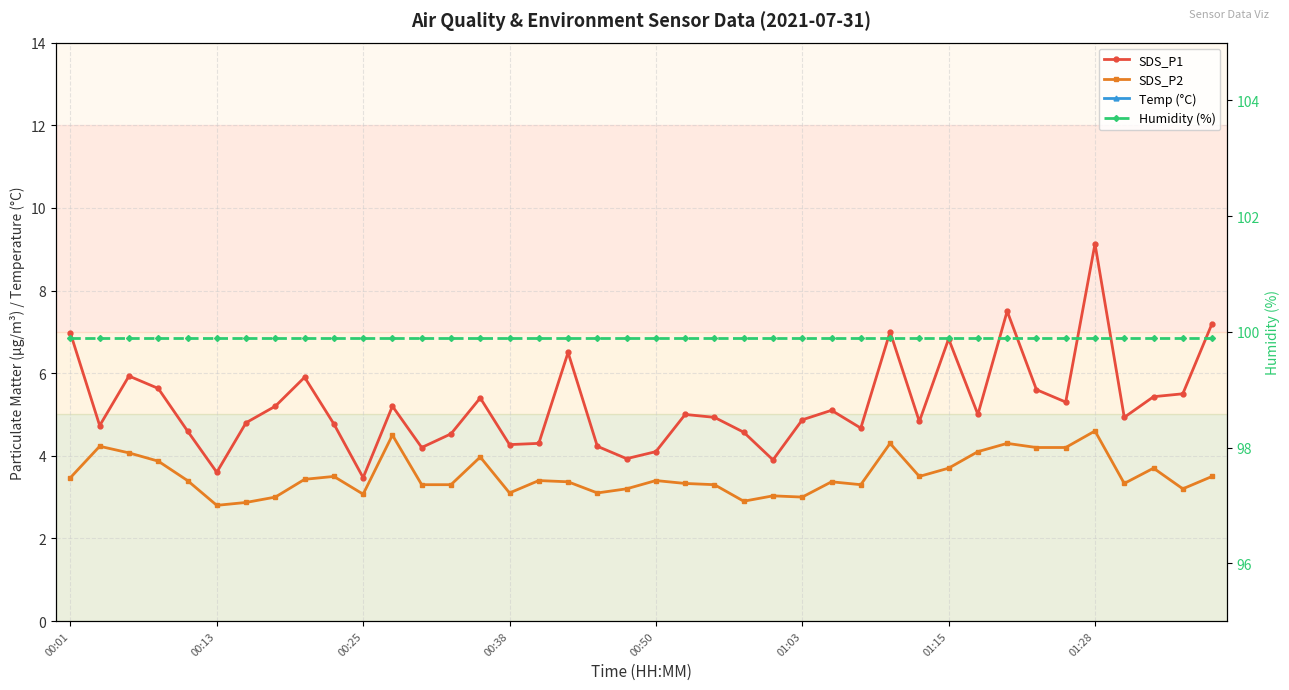

How many distinct data groups are displayed?

4